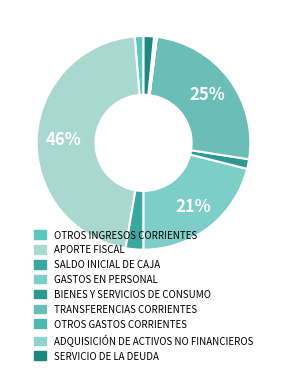

What percentage is the OTROS INGRESOS CORRIENTES slice, to the nearest percent?

1%